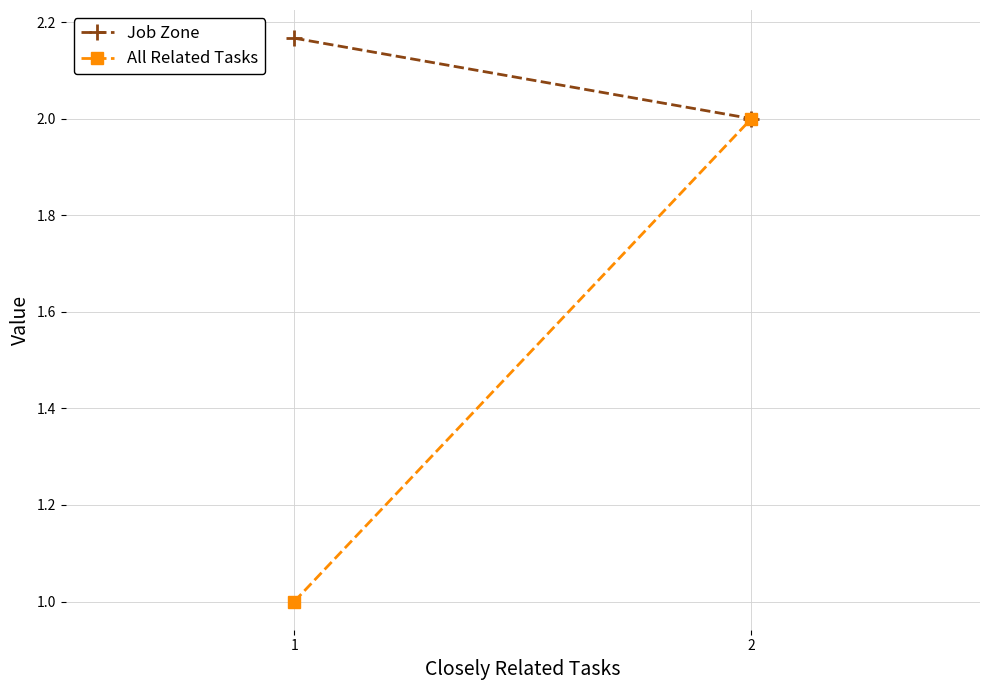

Reading left to right, list all the values displayed in this chart.

Job Zone: 2.2	2.0
All Related Tasks: 1.0	2.0